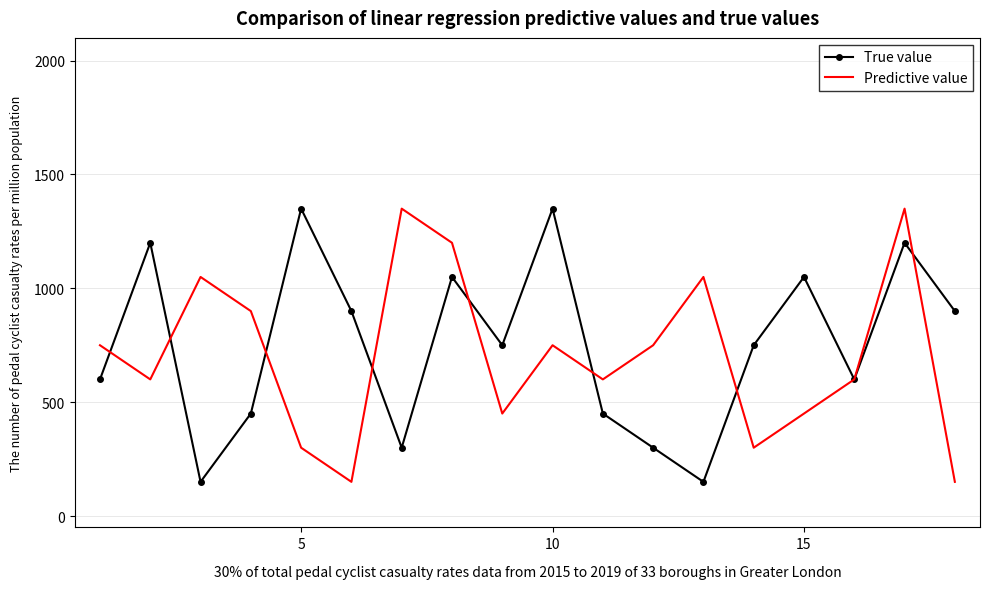

In Predictive value, how many points are lower than both neighbors (excluding endpoints)?

5